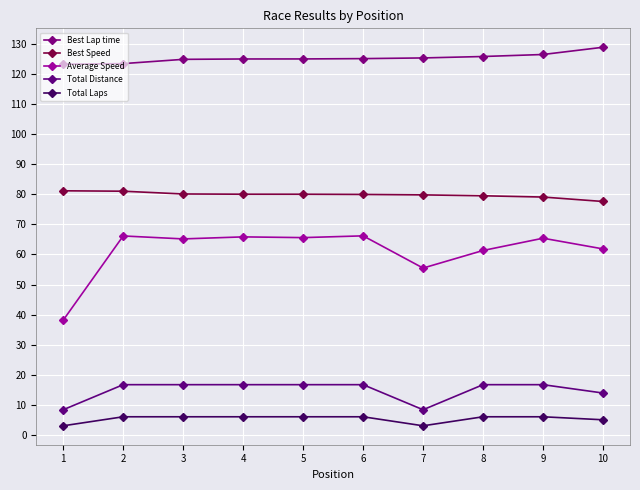

Rank the series by their maximum value, from lowest to highest.

Total Laps, Total Distance, Average Speed, Best Speed, Best Lap time